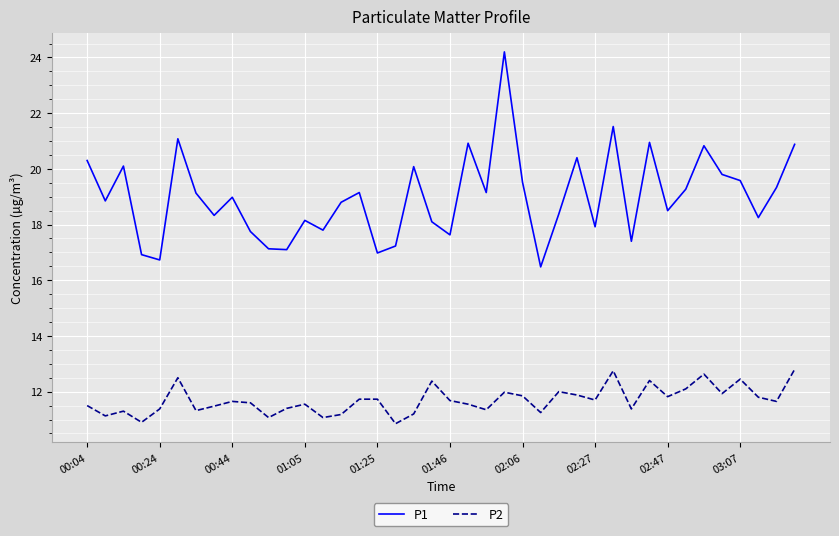

What is the highest value of the P2 series?

12.8